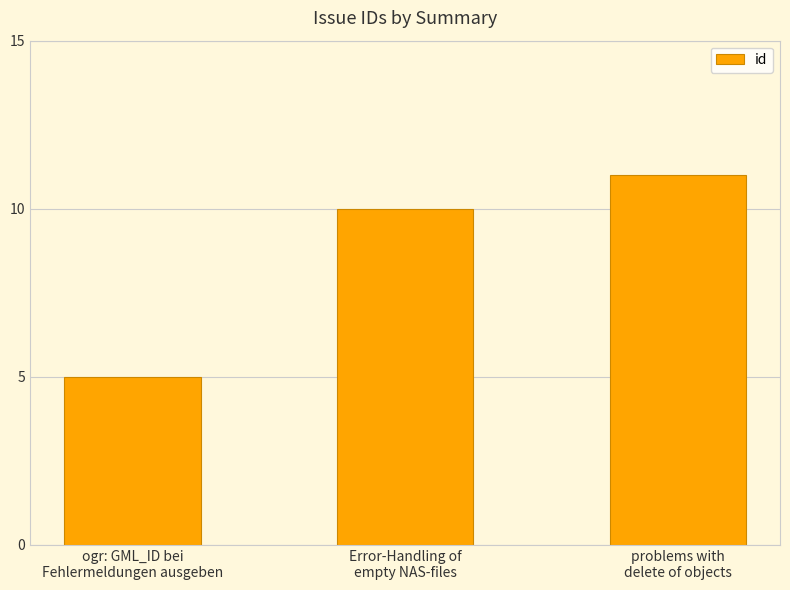

What is the smallest value displayed?

5